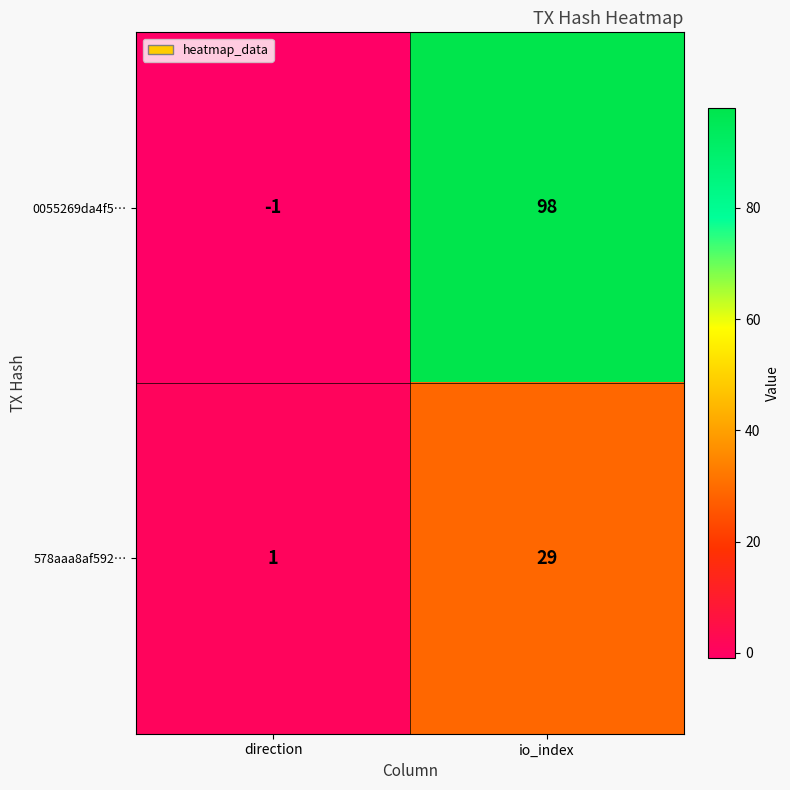

What is the difference between the 578aaa8af592… values at io_index and direction?

28